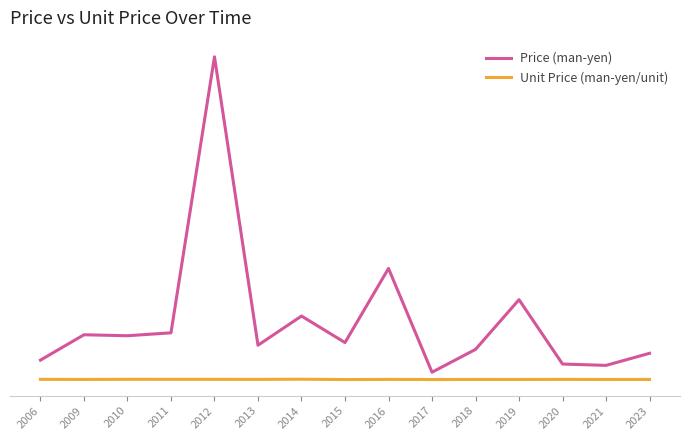

What is the sum of all Unit Price (man-yen/unit) values?

170.7